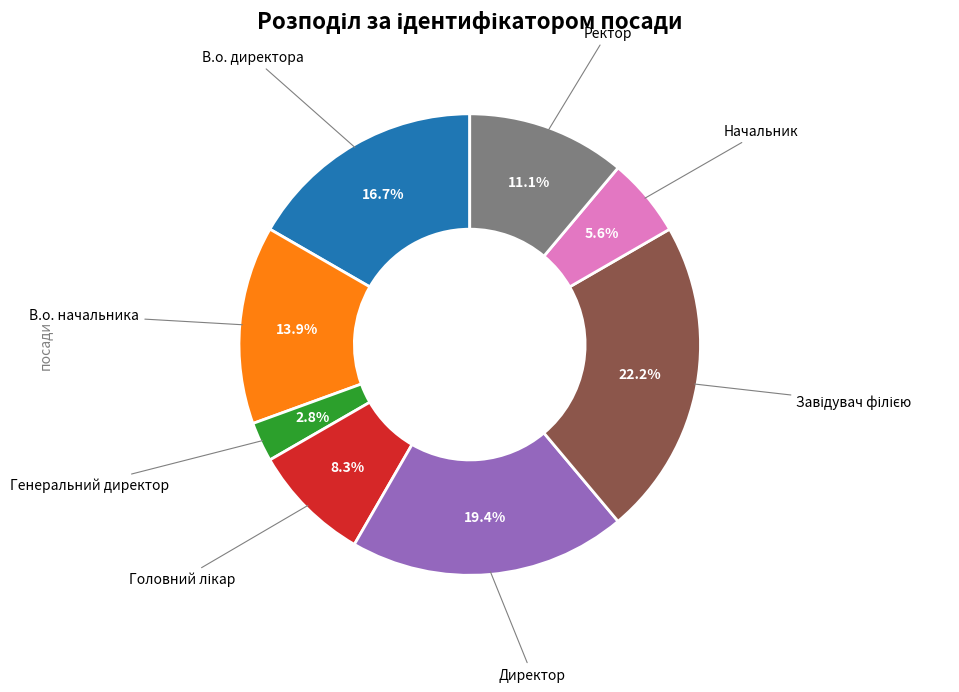

Is there any slice that represents more than half of the pie?

No